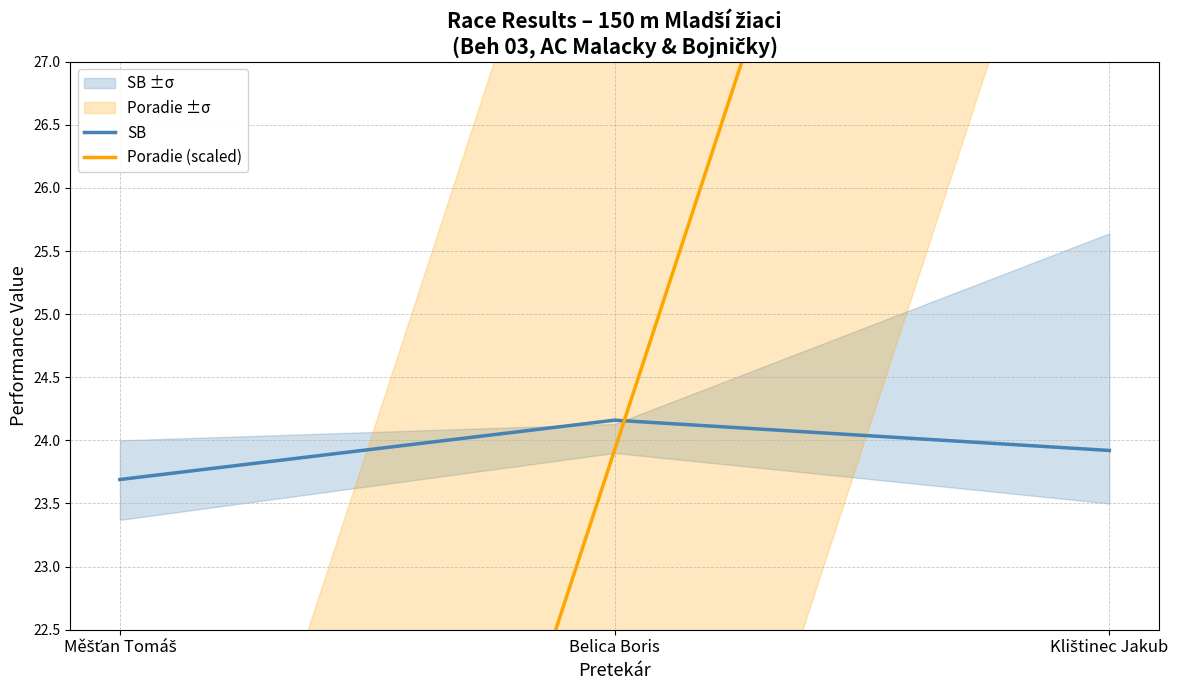

What is the approximate value of SB at Klištinec Jakub?

23.9